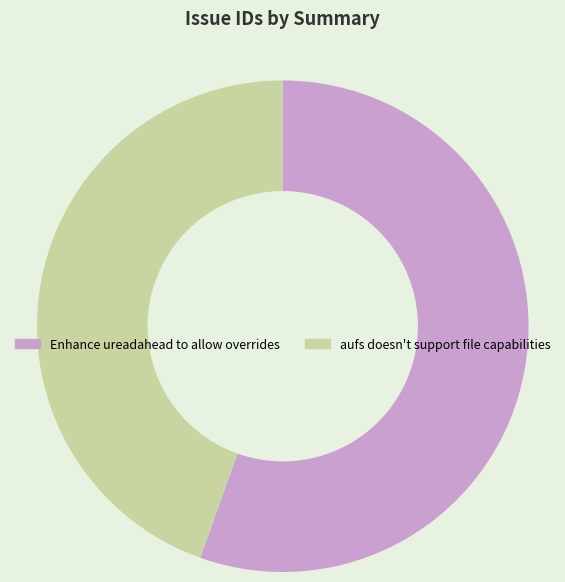

How many slices are in this pie chart?

2